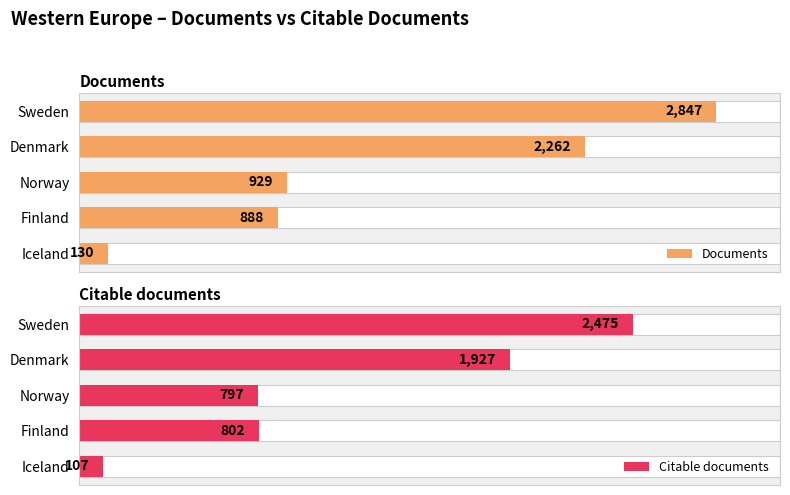

The Documents series shows 1021 at Denmark. True or false?

False